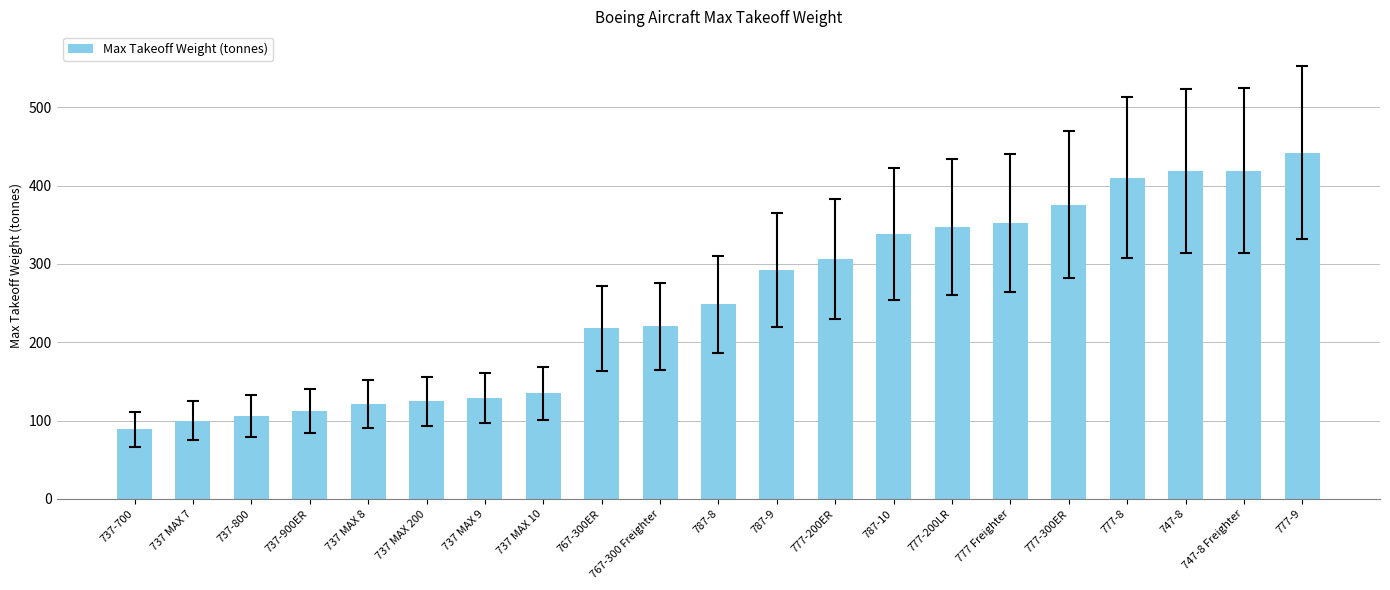

Where is the data nearest to the value 265?

787-8